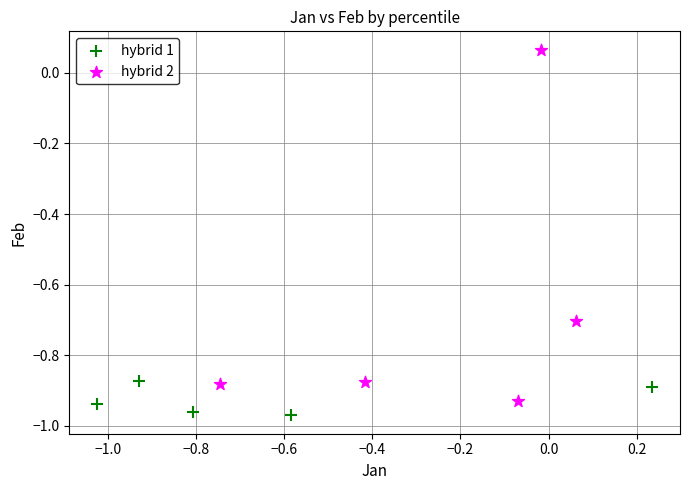

Which series reaches the minimum Y coordinate?

hybrid 1